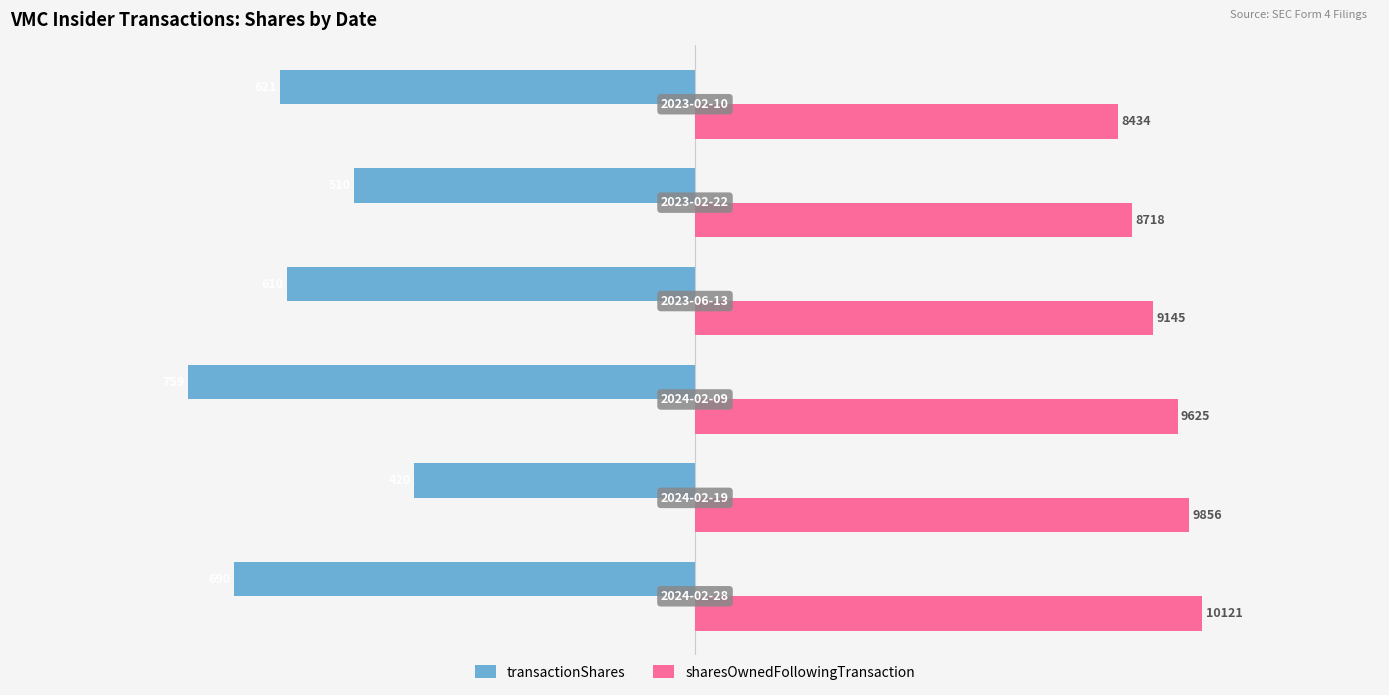

What are all the series names shown in the legend?

transactionShares, sharesOwnedFollowingTransaction